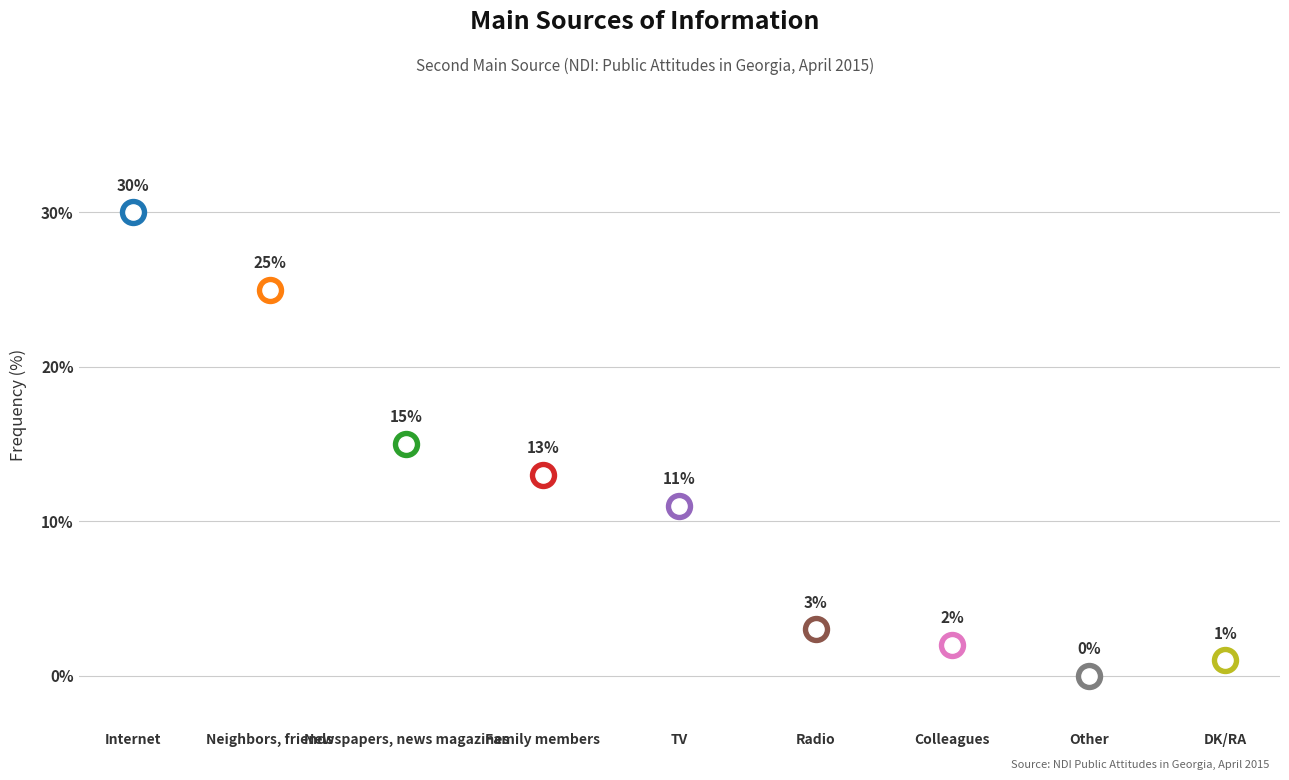

Approximately how many times larger is the value at Colleagues compared to Internet?

0.1